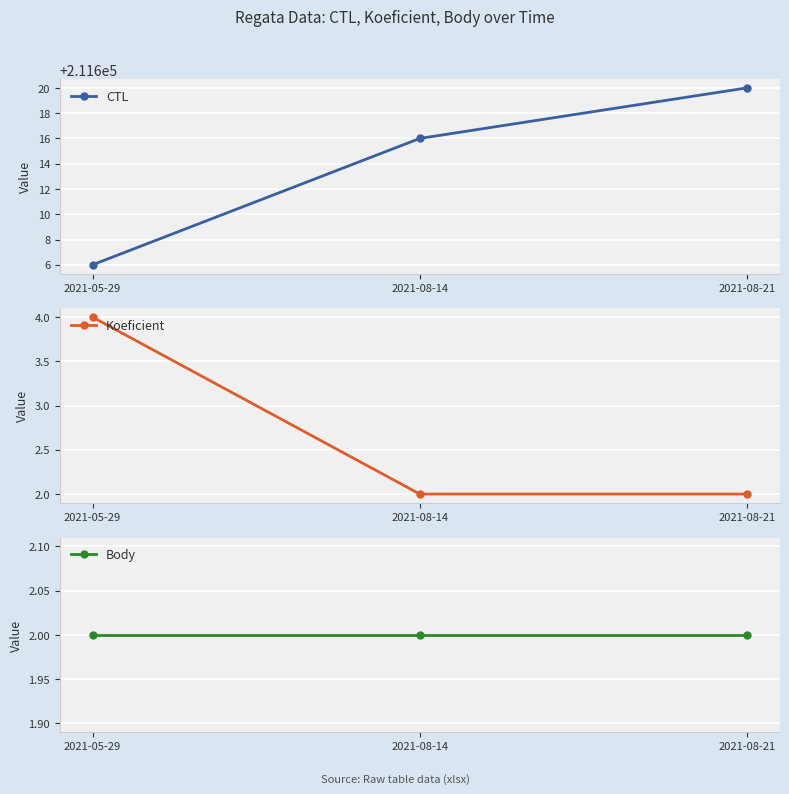

Which series has the largest range (max minus min)?

CTL